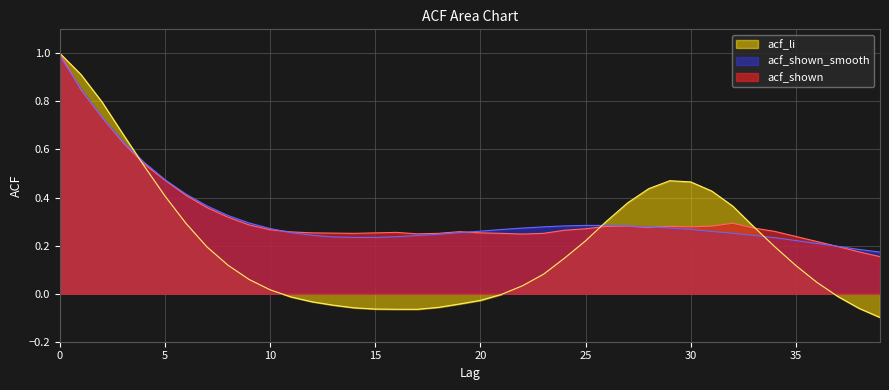

Reading left to right, list all the values displayed in this chart.

acf_shown: 0=1.0	1=0.8	2=0.7	3=0.6	4=0.5	5=0.5	6=0.4	7=0.4	8=0.3	9=0.3	10=0.3	11=0.3	12=0.3	13=0.3	14=0.3	15=0.3	16=0.3	17=0.2	18=0.3	19=0.3	20=0.3	21=0.3	22=0.2	23=0.3	24=0.3	25=0.3	26=0.3	27=0.3	28=0.3	29=0.3	30=0.3	31=0.3	32=0.3	33=0.3	34=0.3	35=0.2	36=0.2	37=0.2	38=0.2	39=0.2
acf_shown_smooth: 0=1.0	1=0.9	2=0.7	3=0.6	4=0.5	5=0.5	6=0.4	7=0.4	8=0.3	9=0.3	10=0.3	11=0.3	12=0.2	13=0.2	14=0.2	15=0.2	16=0.2	17=0.2	18=0.2	19=0.3	20=0.3	21=0.3	22=0.3	23=0.3	24=0.3	25=0.3	26=0.3	27=0.3	28=0.3	29=0.3	30=0.3	31=0.3	32=0.3	33=0.2	34=0.2	35=0.2	36=0.2	37=0.2	38=0.2	39=0.2
acf_li: 0=1.0	1=0.9	2=0.8	3=0.7	4=0.5	5=0.4	6=0.3	7=0.2	8=0.1	9=0.1	10=0.0	11=-0.0	12=-0.0	13=-0.0	14=-0.1	15=-0.1	16=-0.1	17=-0.1	18=-0.1	19=-0.0	20=-0.0	21=-0.0	22=0.0	23=0.1	24=0.1	25=0.2	26=0.3	27=0.4	28=0.4	29=0.5	30=0.5	31=0.4	32=0.4	33=0.3	34=0.2	35=0.1	36=0.0	37=-0.0	38=-0.1	39=-0.1